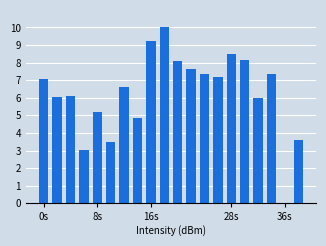

What is the sum of all values?

125.6